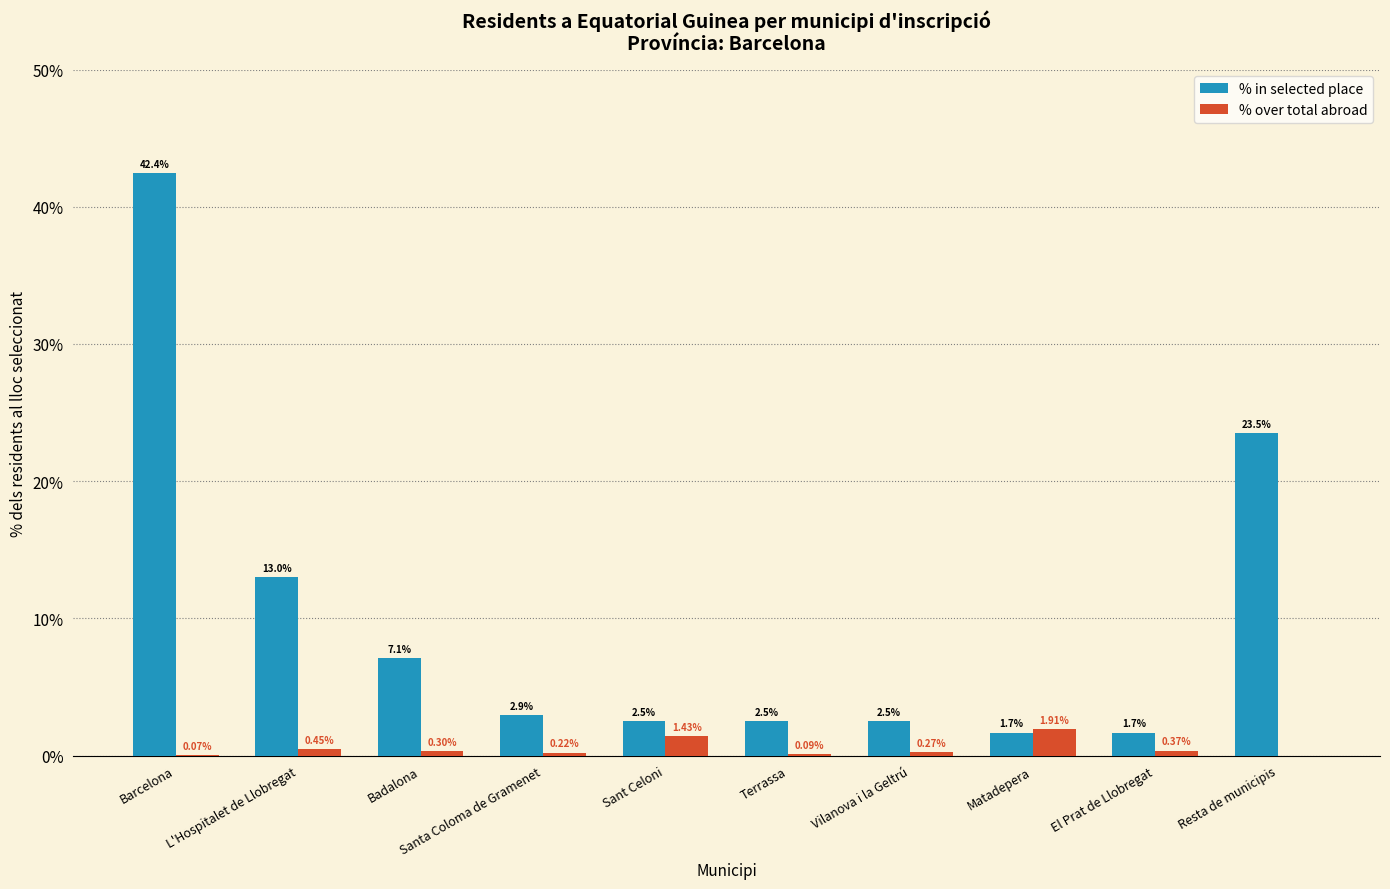

Between Santa Coloma de Gramenet and Terrassa, which series saw the biggest shift?

% in selected place